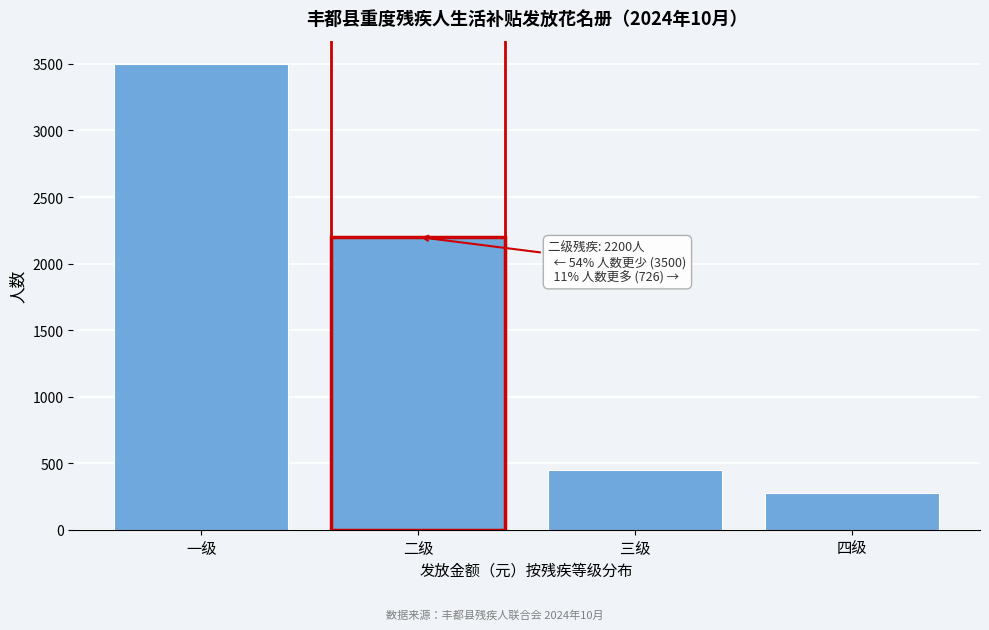

Reading right to left, what are all the values shown in this chart?

四级=276	三级=450	二级=2200	一级=3500